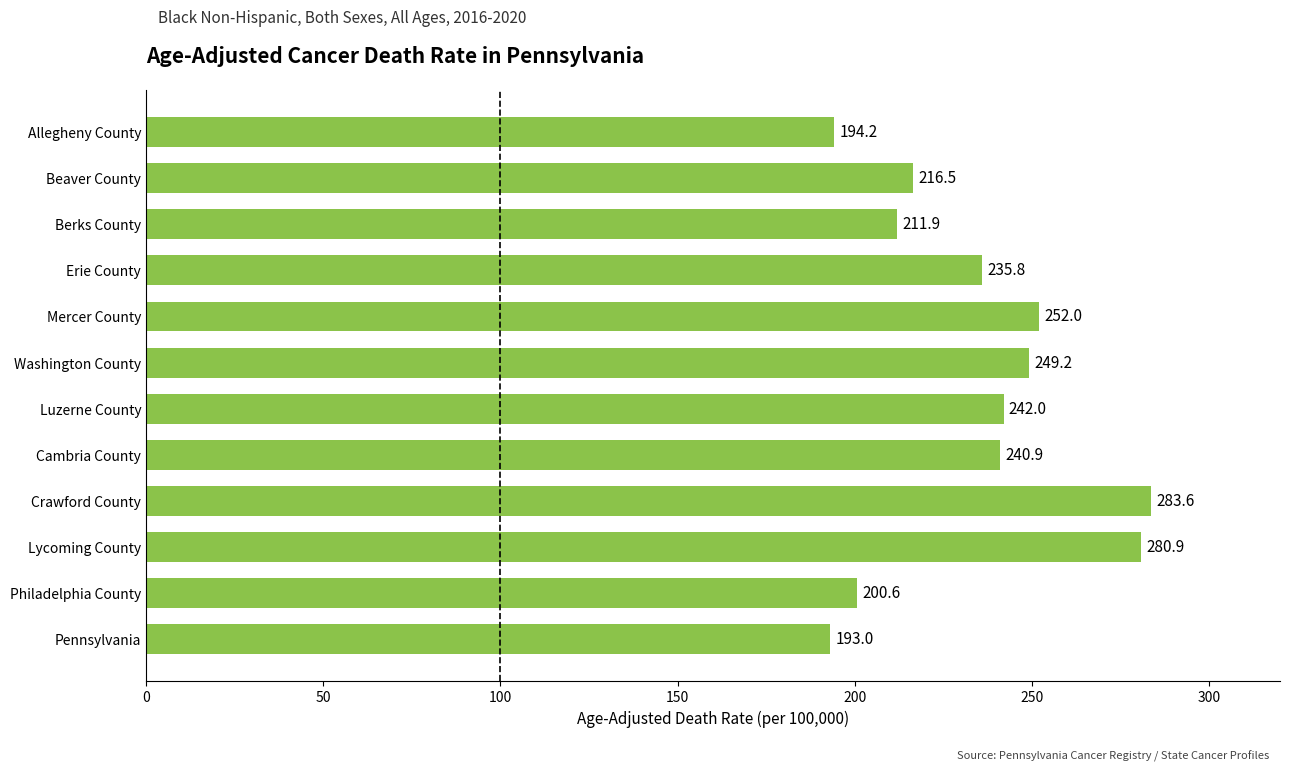

How many bars are there in total?

12